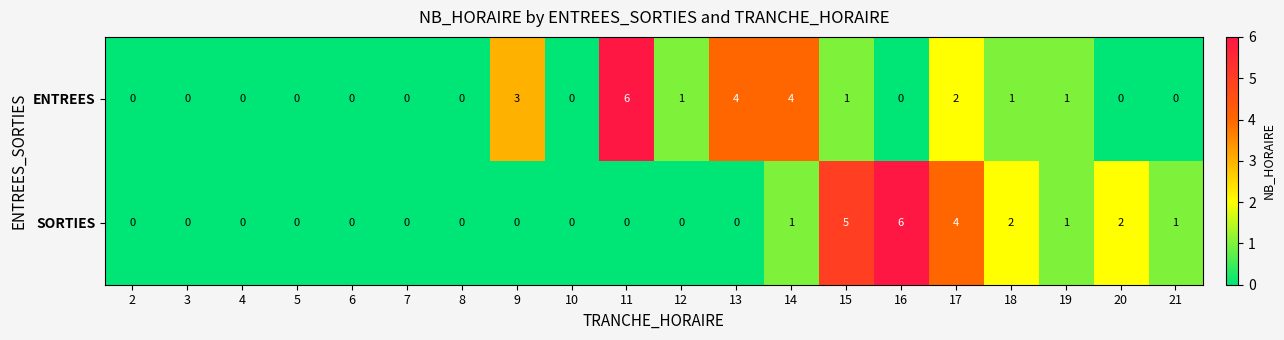

At which label does SORTIES reach its peak?

16